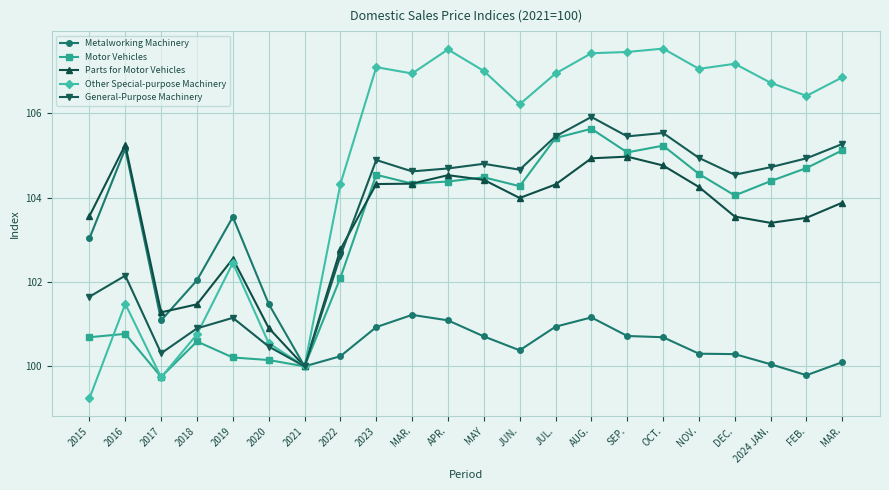

Which category has the highest value across all series?

OCT.